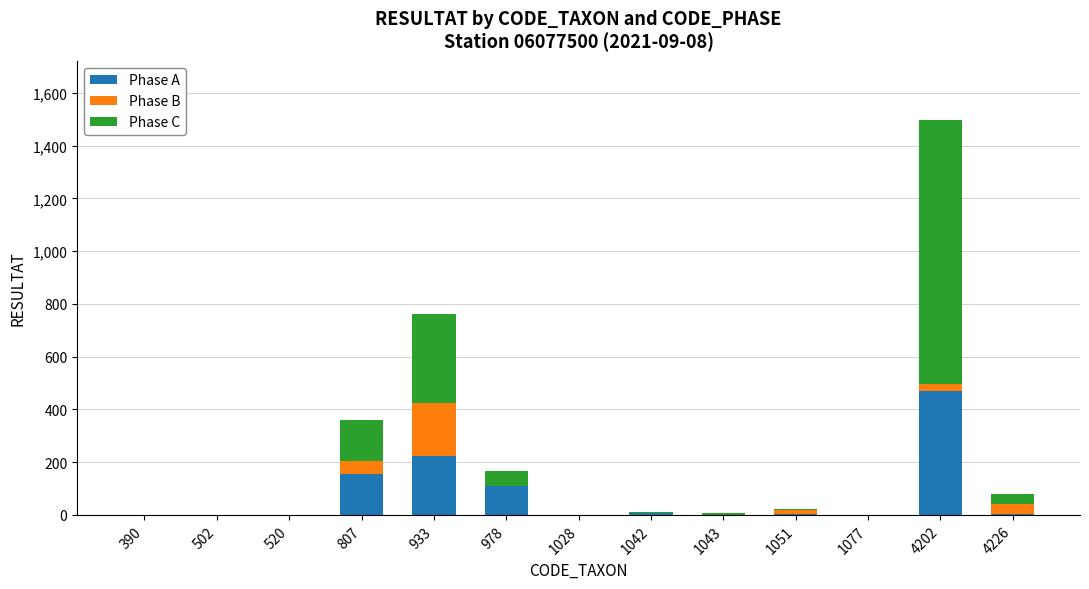

Is it true that Phase A equals 380 at 933?

False